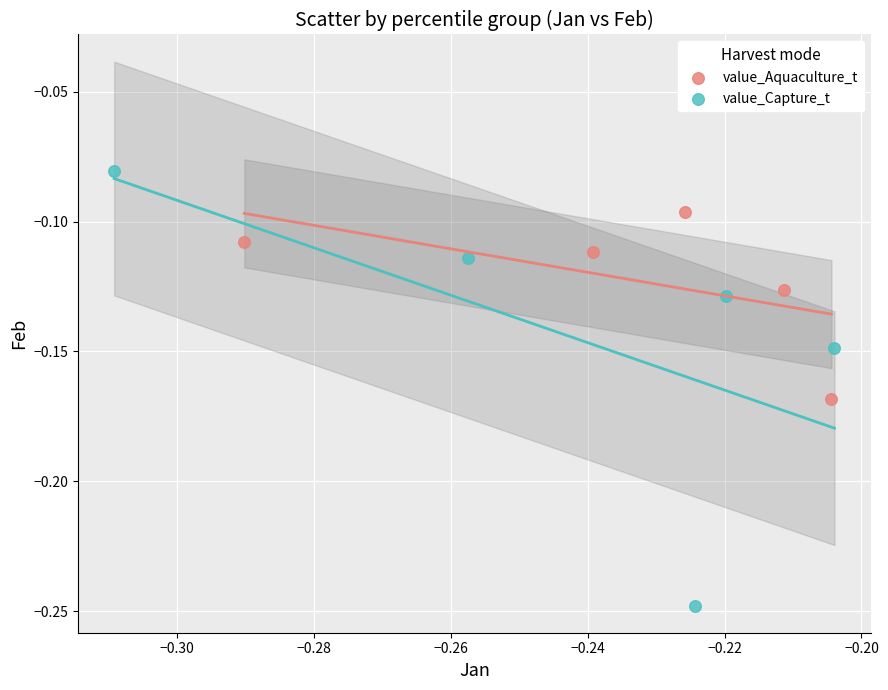

Which series reaches the minimum Y coordinate?

value_Capture_t